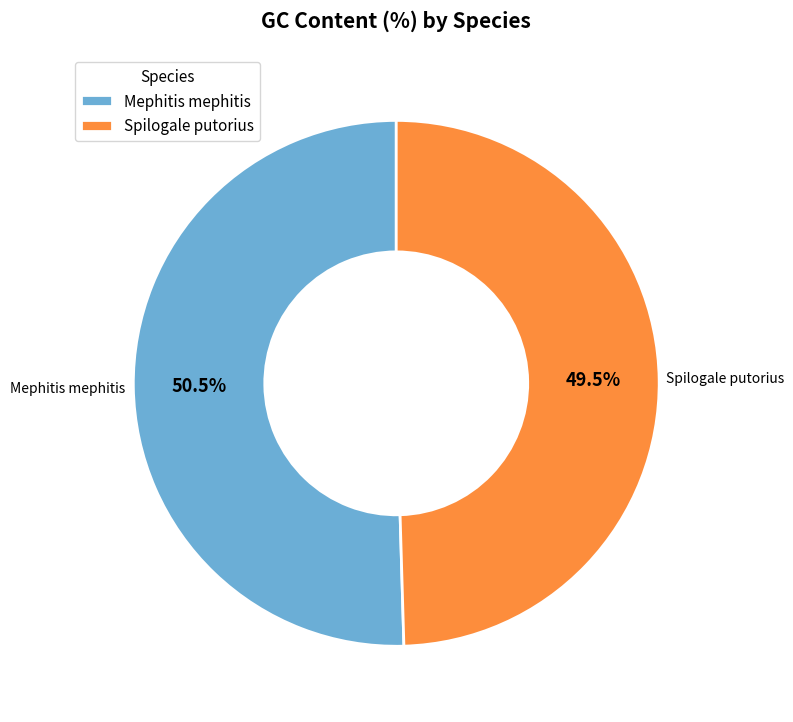

Which slice is the largest?

Mephitis mephitis